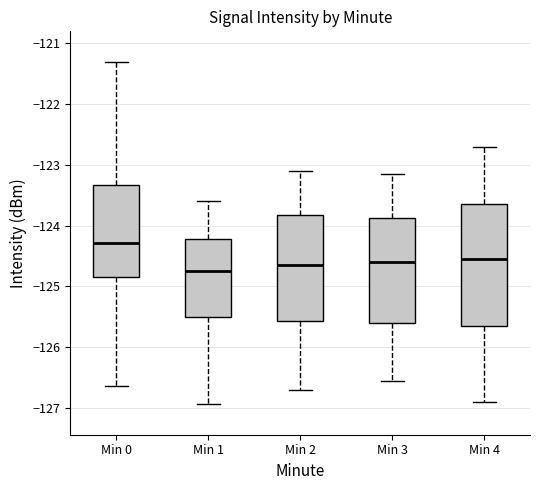

Reading left to right, transcribe this box plot: for each box, give where its median line is, the range the box spans, and where its two whiskers end, as read against the y-axis. The values are not printed on the chart, so give them approximately, as read against the axis.

Min 0: median -124.3, box -124.9 to -123.3, whiskers -126.6 to -121.3
Min 1: median -124.7, box -125.5 to -124.2, whiskers -126.9 to -123.6
Min 2: median -124.6, box -125.6 to -123.8, whiskers -126.7 to -123.1
Min 3: median -124.6, box -125.6 to -123.9, whiskers -126.5 to -123.1
Min 4: median -124.5, box -125.6 to -123.6, whiskers -126.9 to -122.7